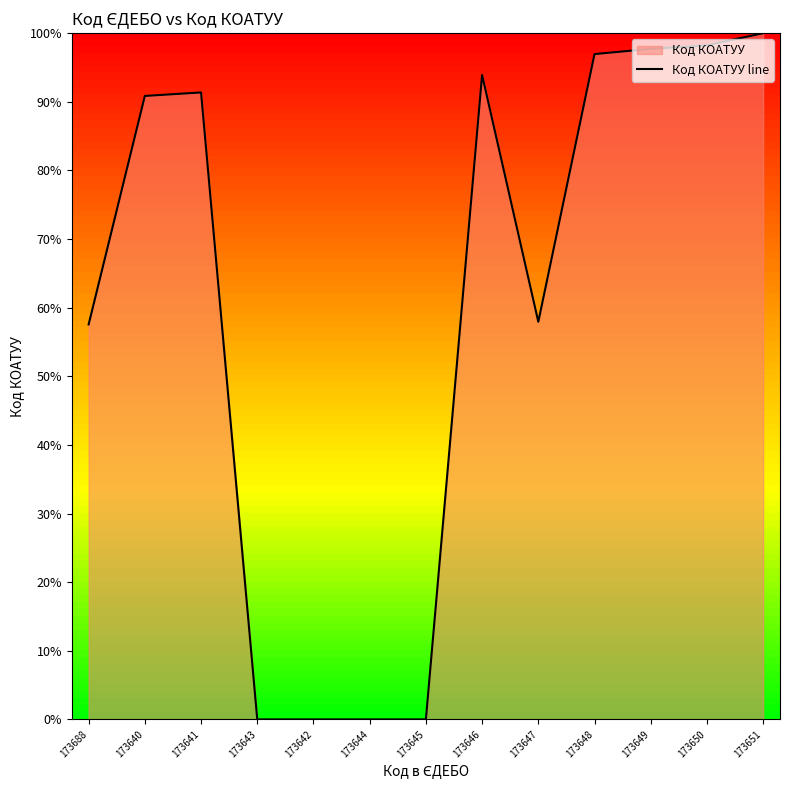

Which has a higher value, 173649 or 173643?

173649